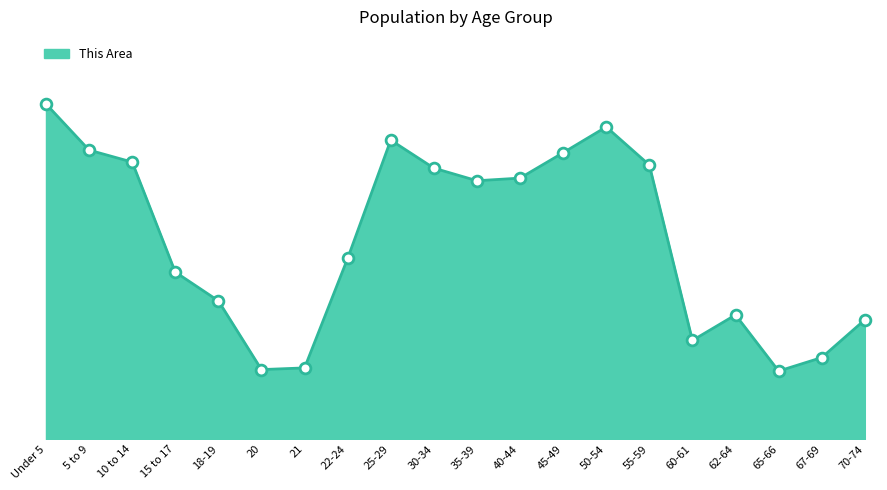

What is the change in value from 18-19 to 35-39?

+2058